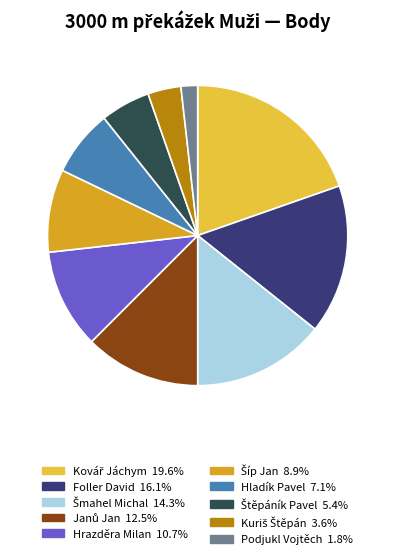

Is Foller David the majority of the pie?

No